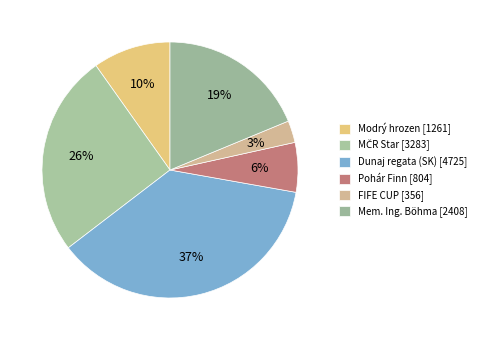

How many segments does this pie chart have?

6